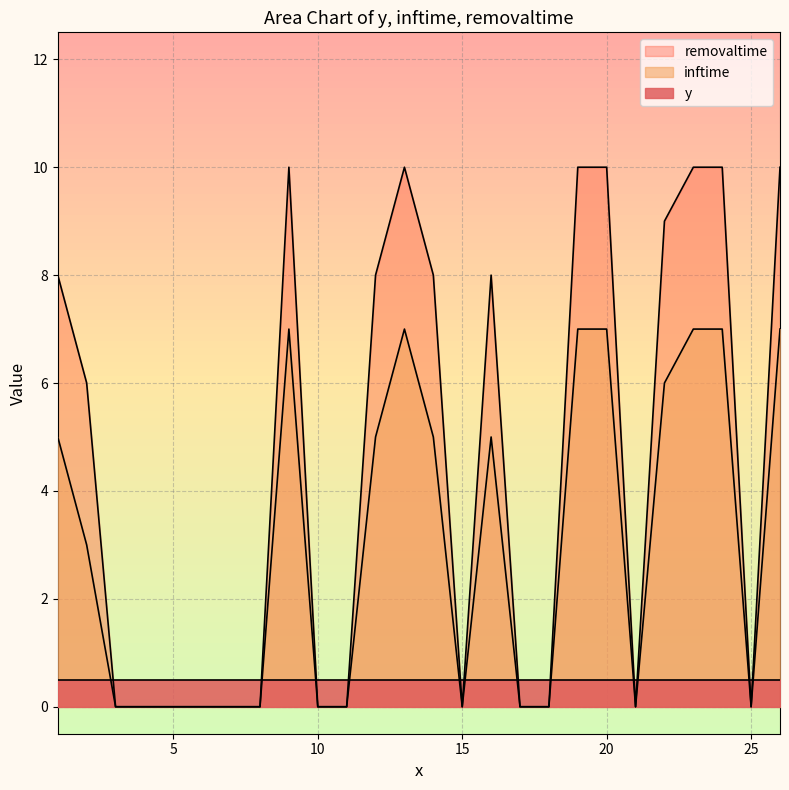

True or false: inftime and removaltime cross at least once.

False